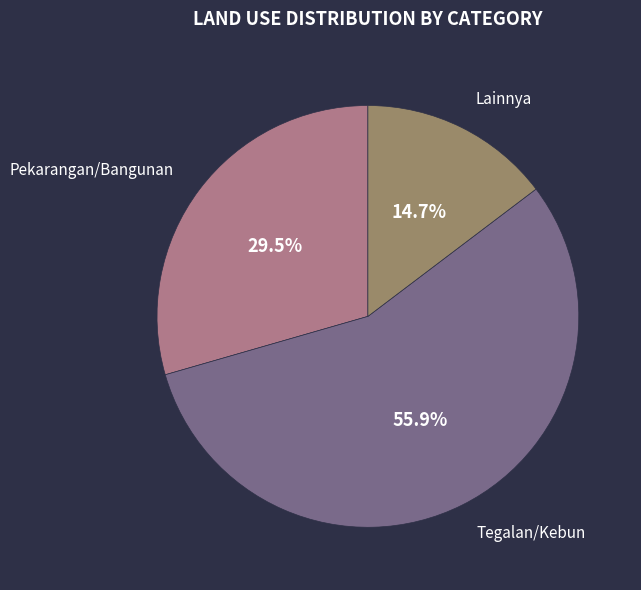

Is there a majority slice in this chart?

Yes